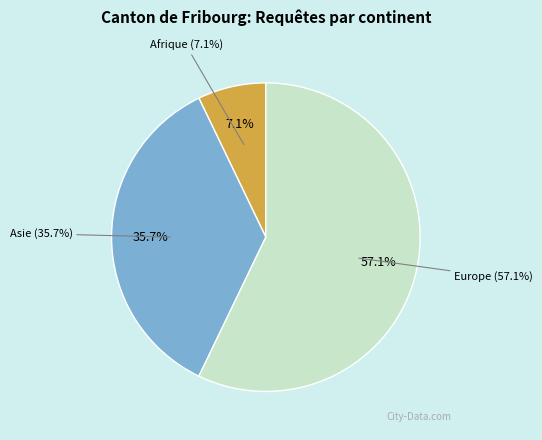

What is the largest slice in the pie chart?

Europe